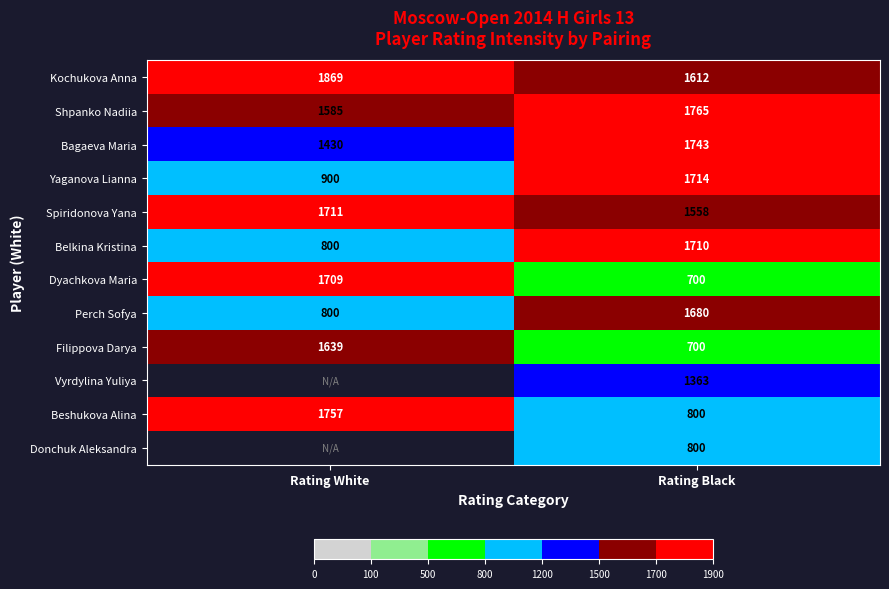

What is the difference between the highest and lowest values at Rating White?

1069.0